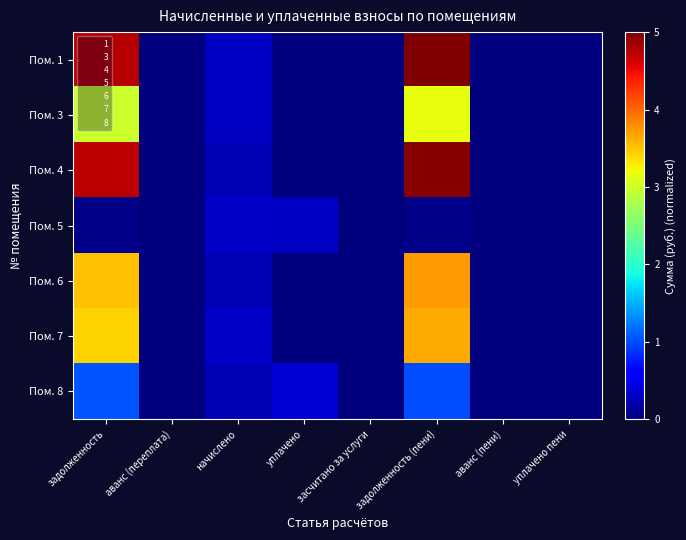

List the series in order of their peak value, highest first.

Пом. 1, Пом. 4, Пом. 6, Пом. 7, Пом. 3, Пом. 8, Пом. 5